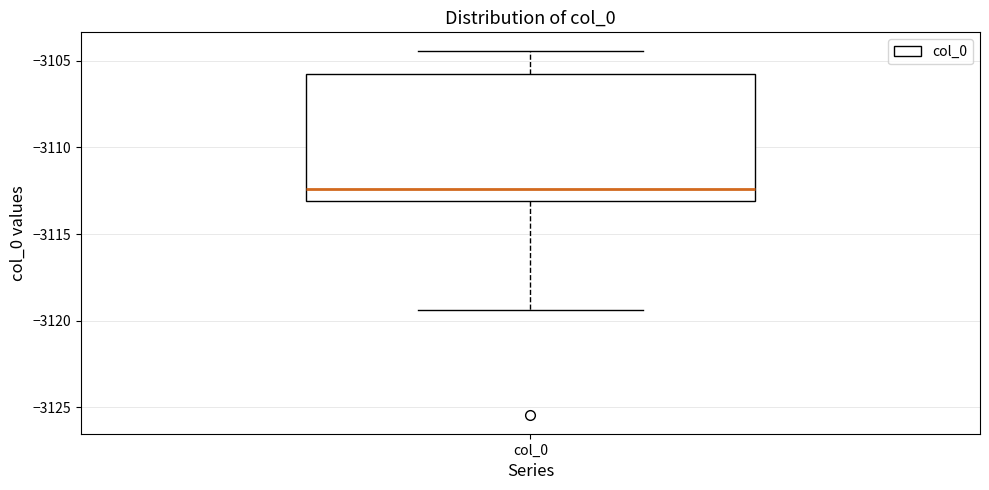

Where does the upper whisker of the box for col_0 end on the y-axis? The values are not printed on the chart, so give them approximately, as read against the axis.

-3104.5